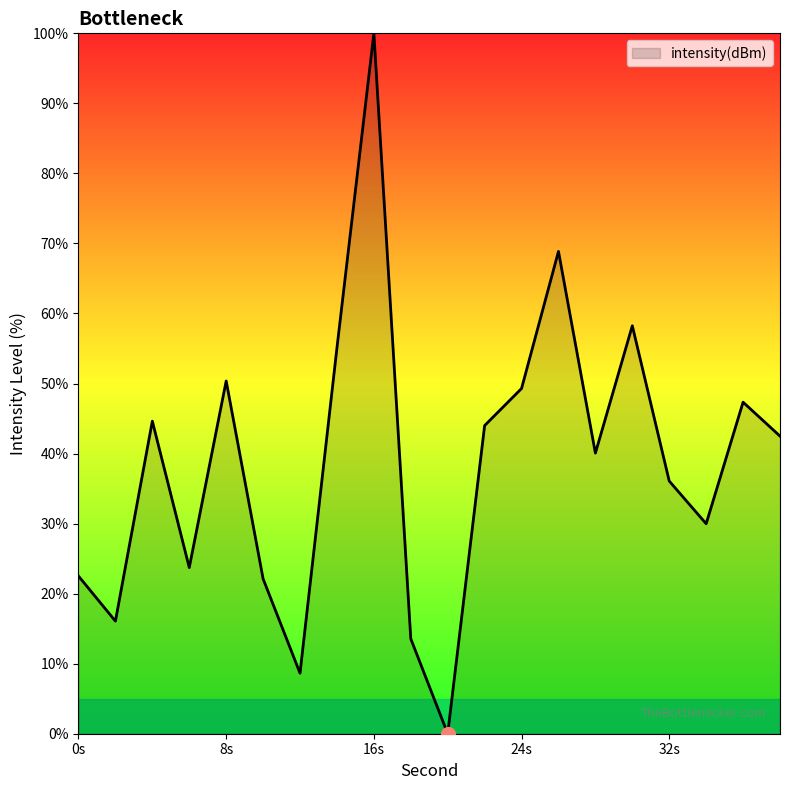

True or false: there are more than 1 points higher than both neighbors.

True